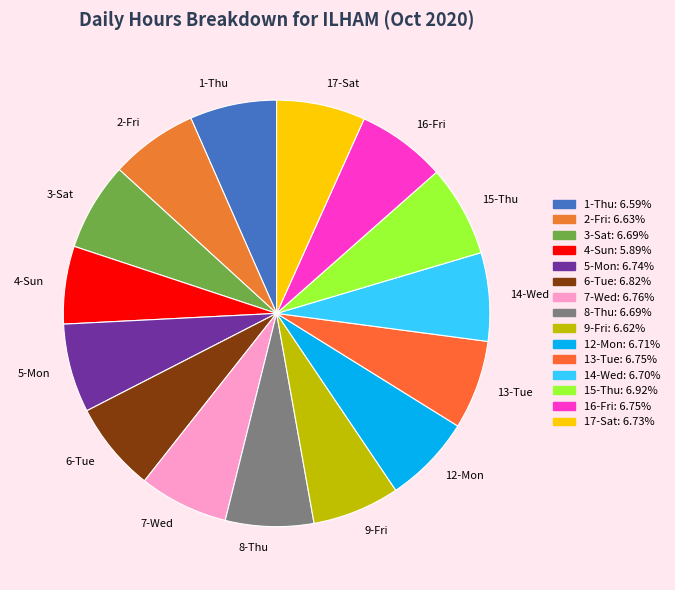

Does any single category account for the majority?

No